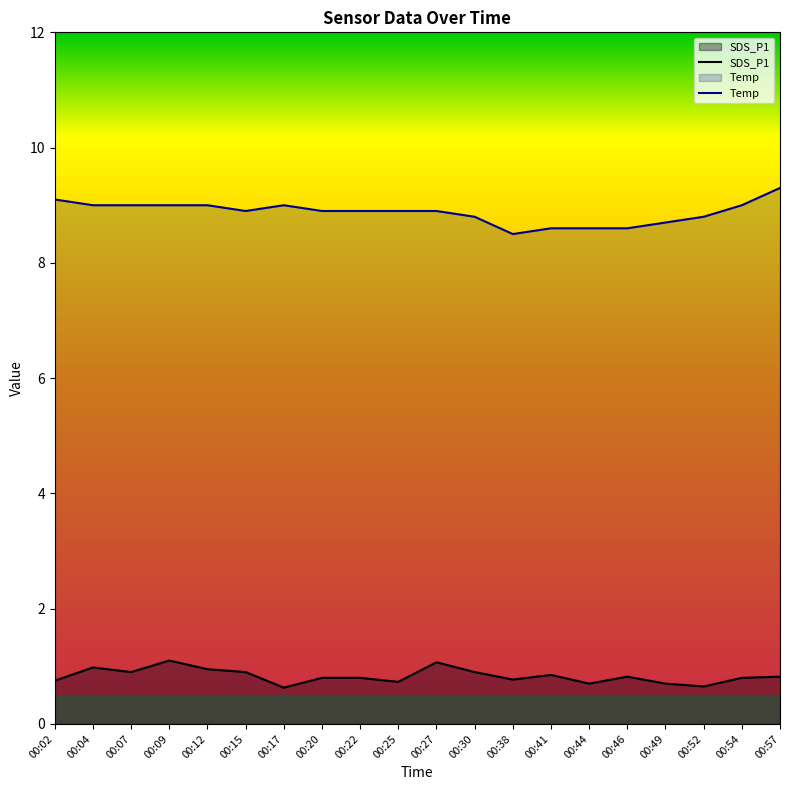

The Temp series shows 11.9 at 00:15. True or false?

False